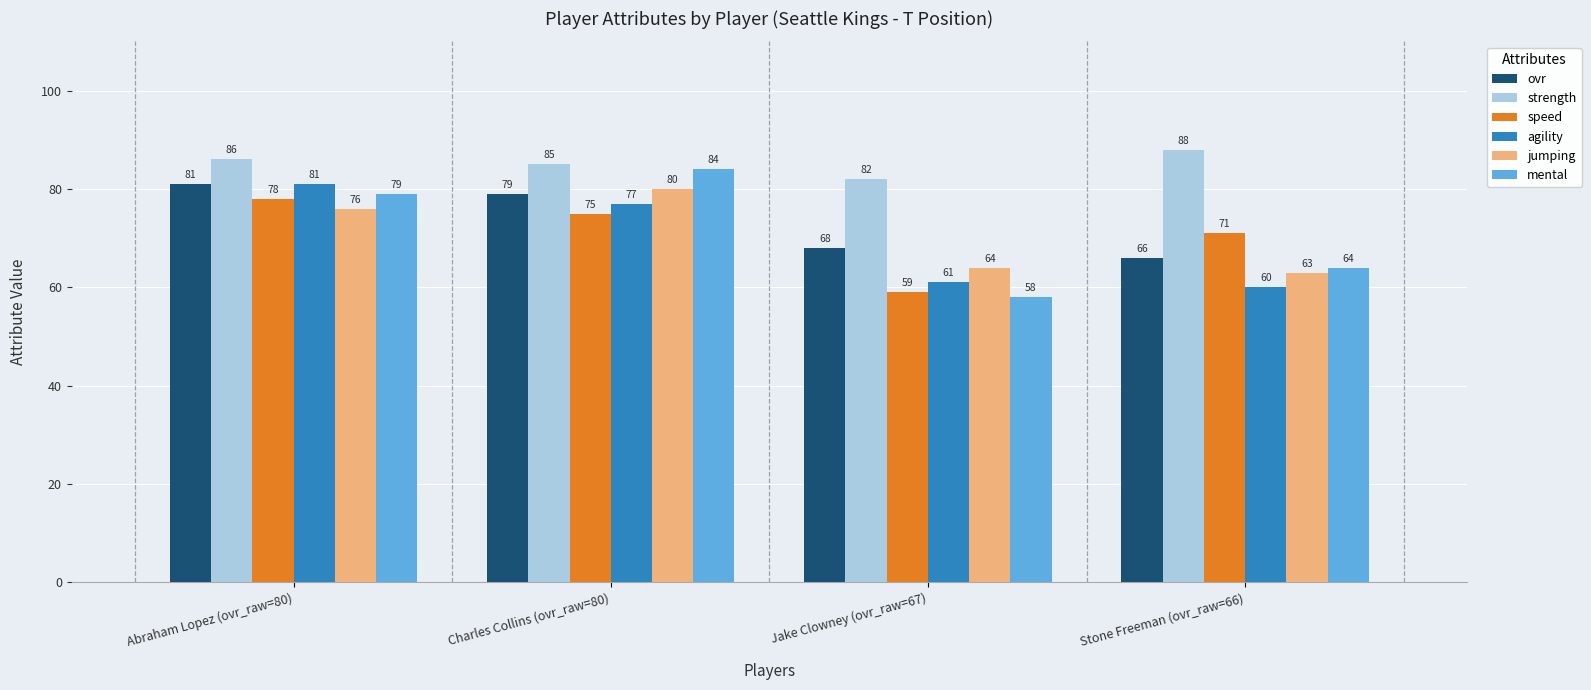

How many series are shown in this chart?

6